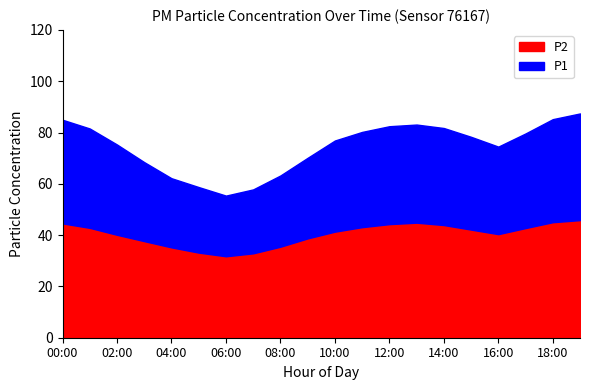

At 08:00, list the series in order from largest to smallest.

P1, P2